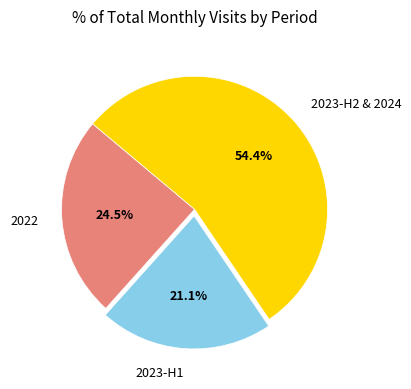

Between 2023-H2 & 2024 and 2022, which is larger?

2023-H2 & 2024